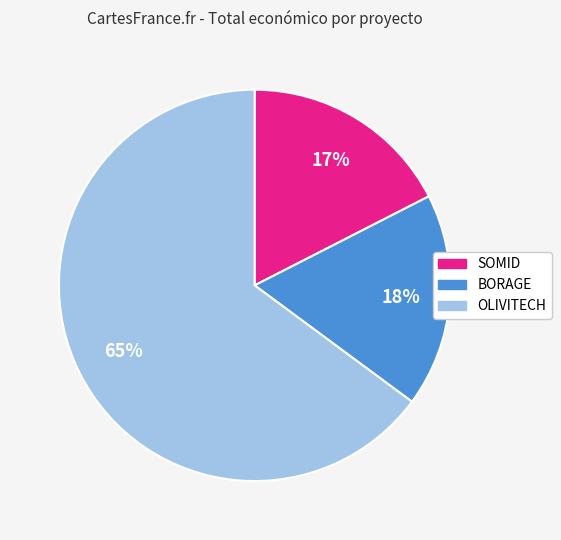

Is the sum of OLIVITECH and BORAGE greater than half?

Yes